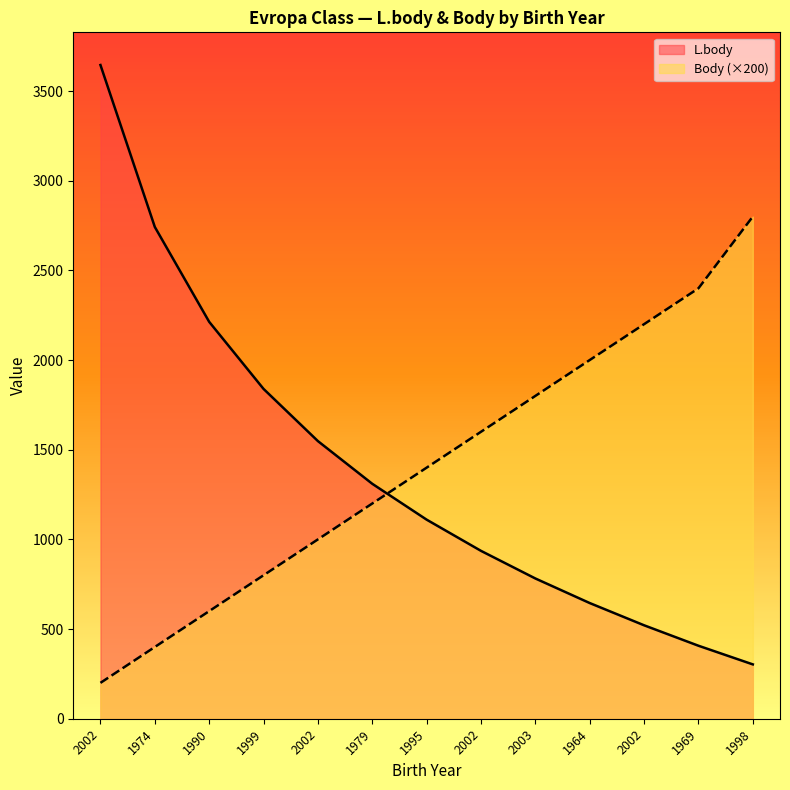

True or false: Body and L.body intersect in this chart.

True